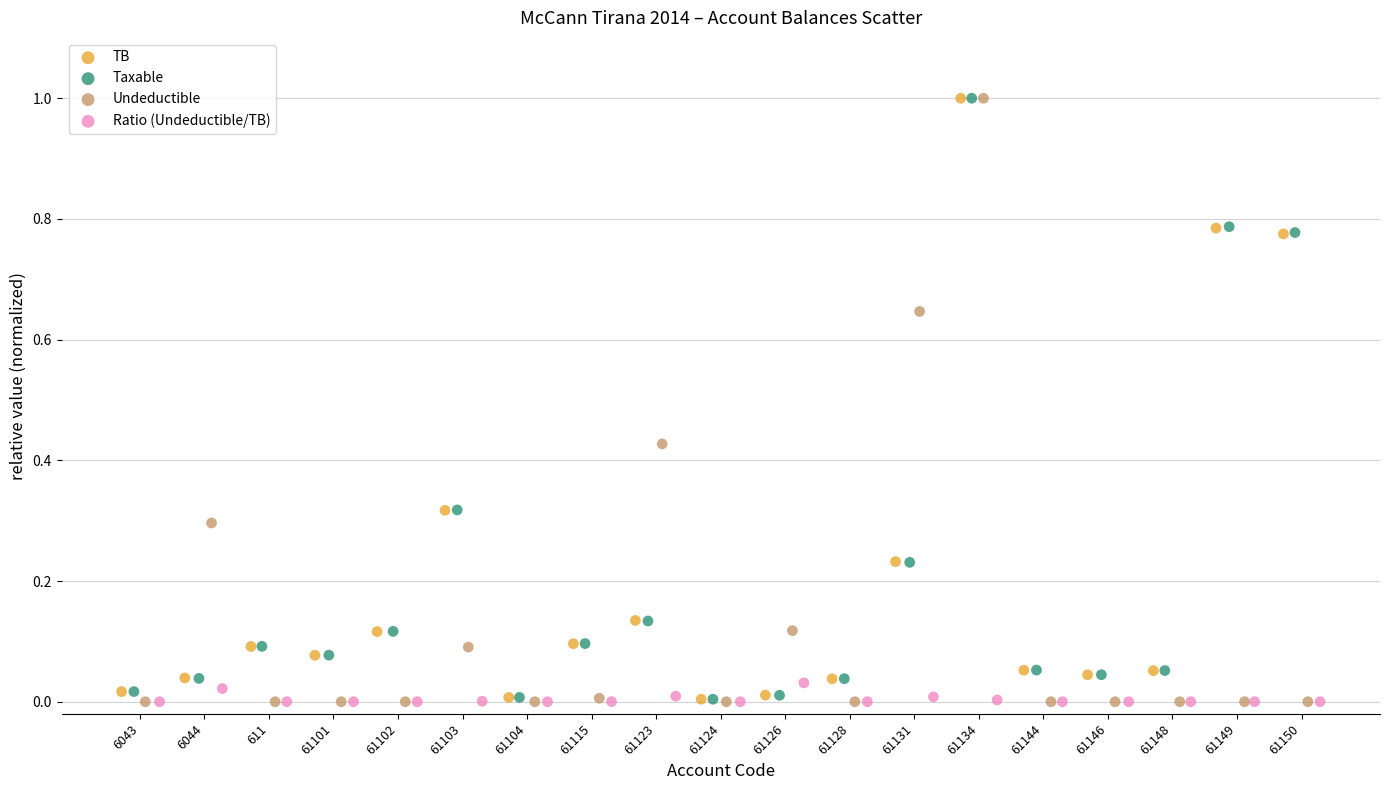

Which series has the largest Y range (max minus min)?

Undeductible